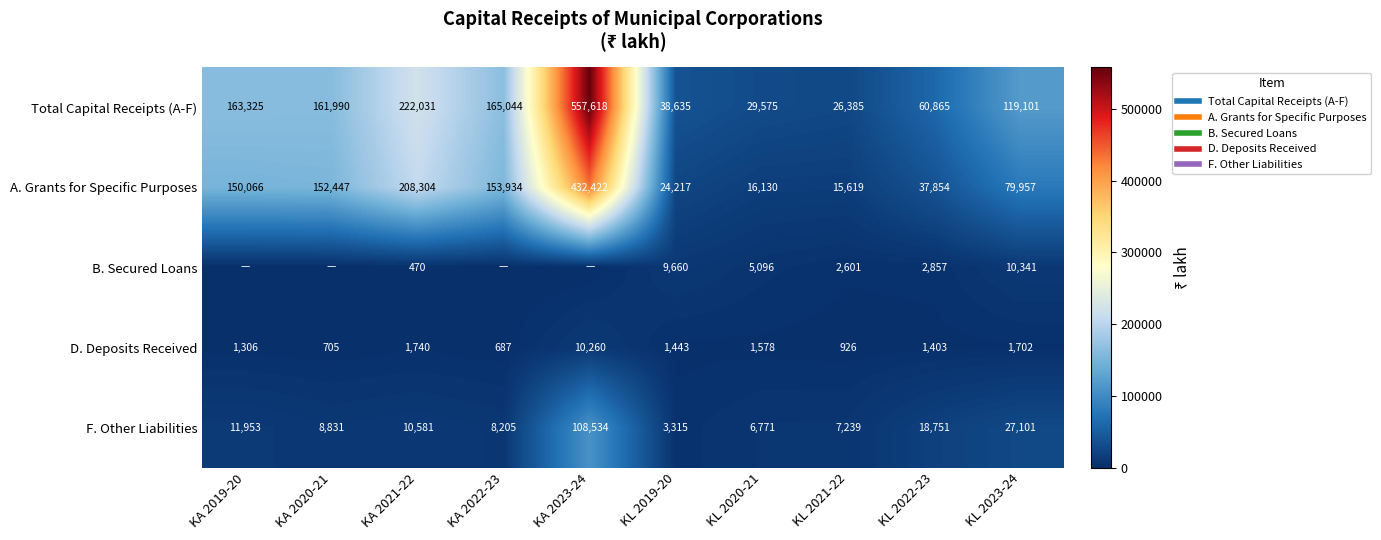

Which series changed the most between KA 2021-22 and KL 2019-20?

A. Grants for Specific Purposes